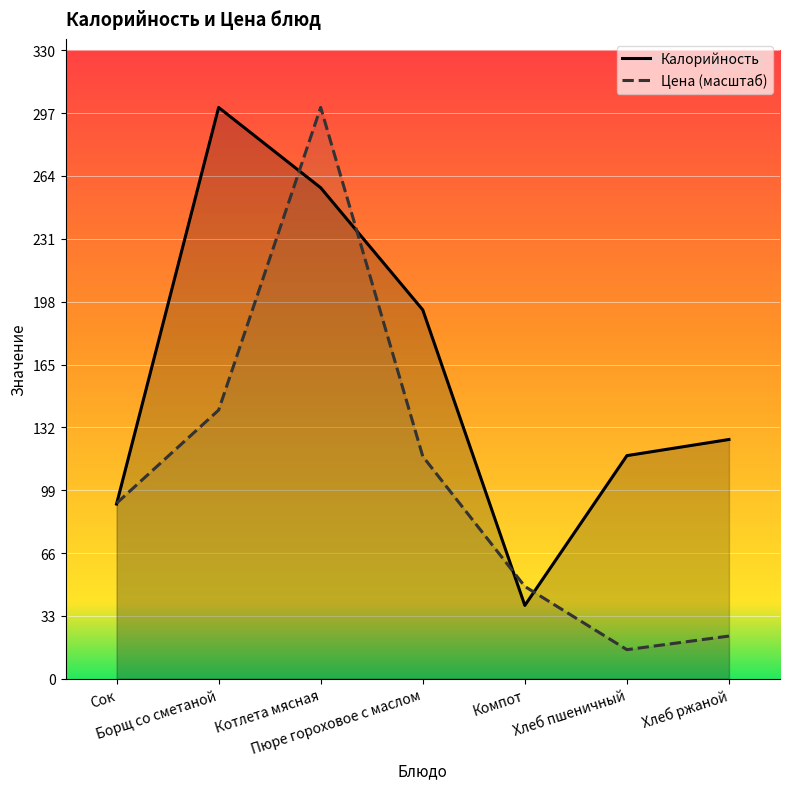

Rank the series at Хлеб ржаной from highest to lowest value.

Калорийность, Цена (масштаб)